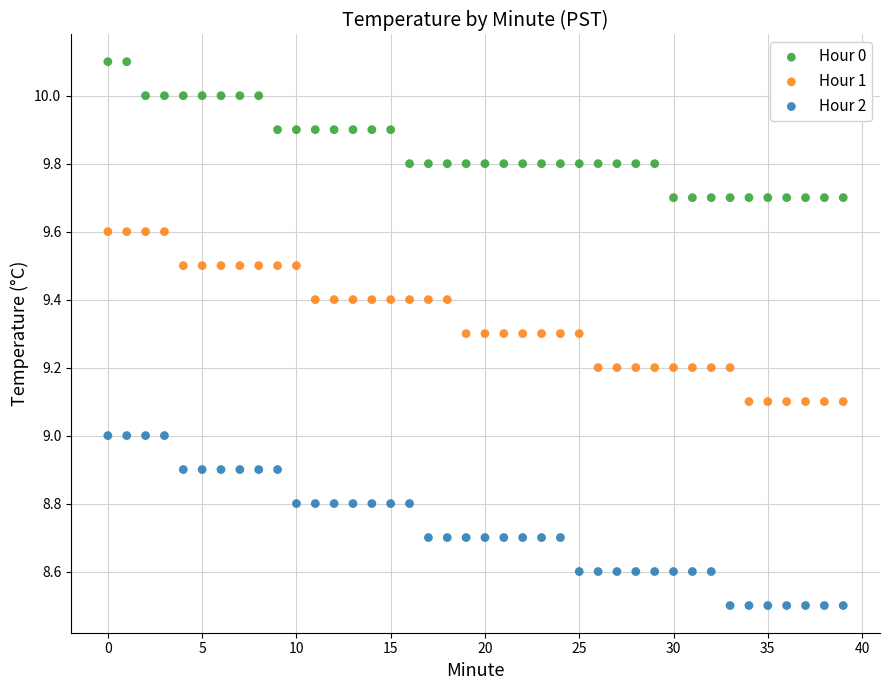

What are all the series names shown in the legend?

Hour 0, Hour 1, Hour 2